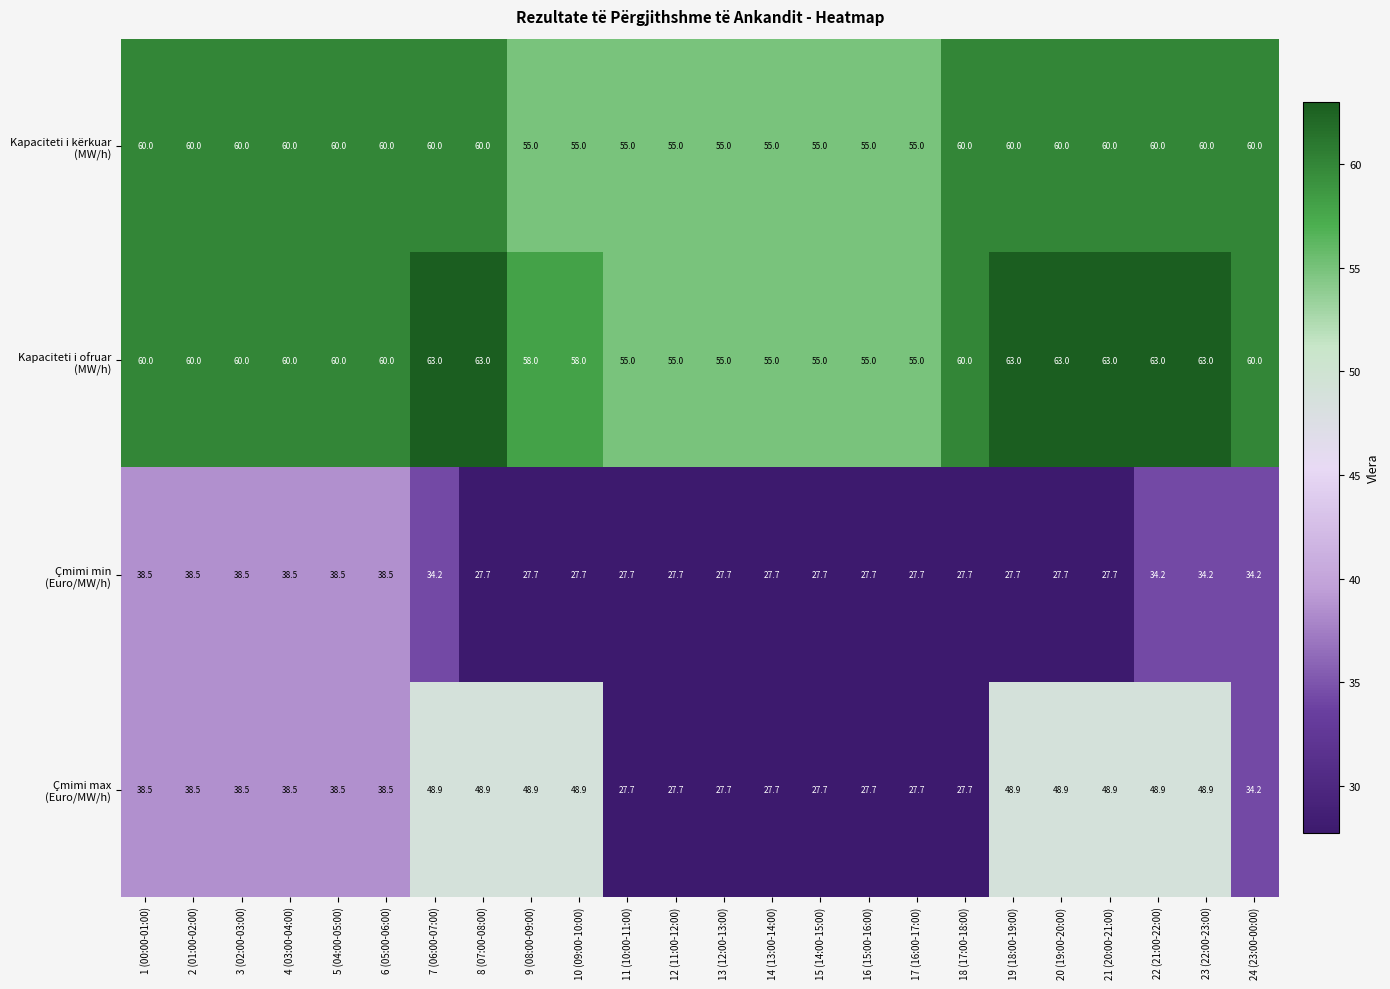

What is the total value across all series at 1 (00:00-01:00)?

197.0